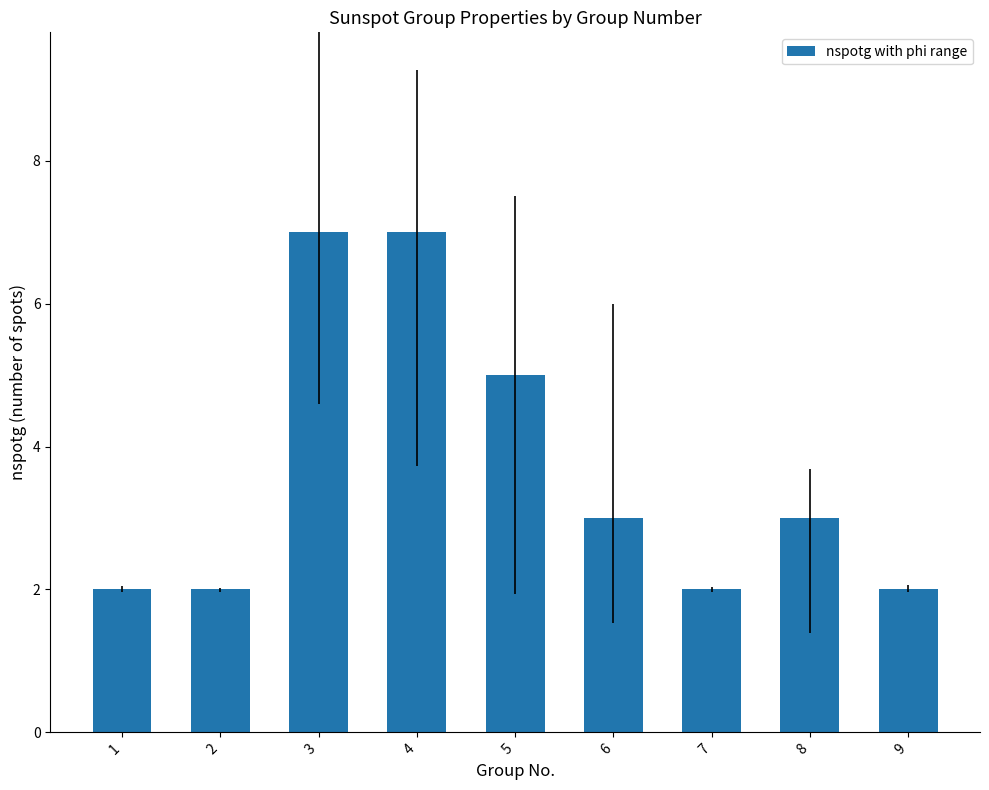

Reading left to right, transcribe all the data shown in this chart.

2	2	7	7	5	3	2	3	2